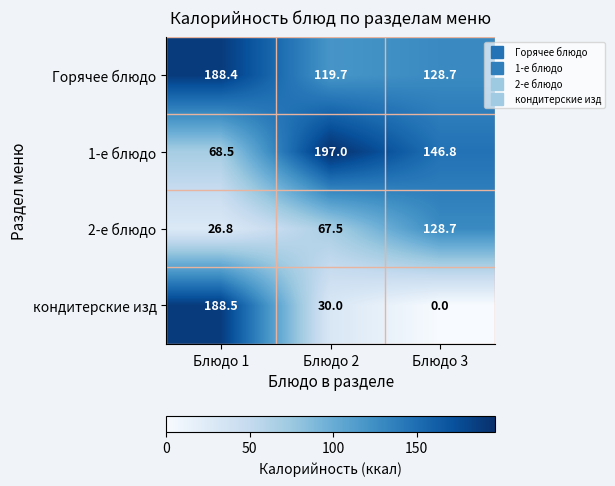

Where is 1-е блюдо nearest to the value 132?

Блюдо 3